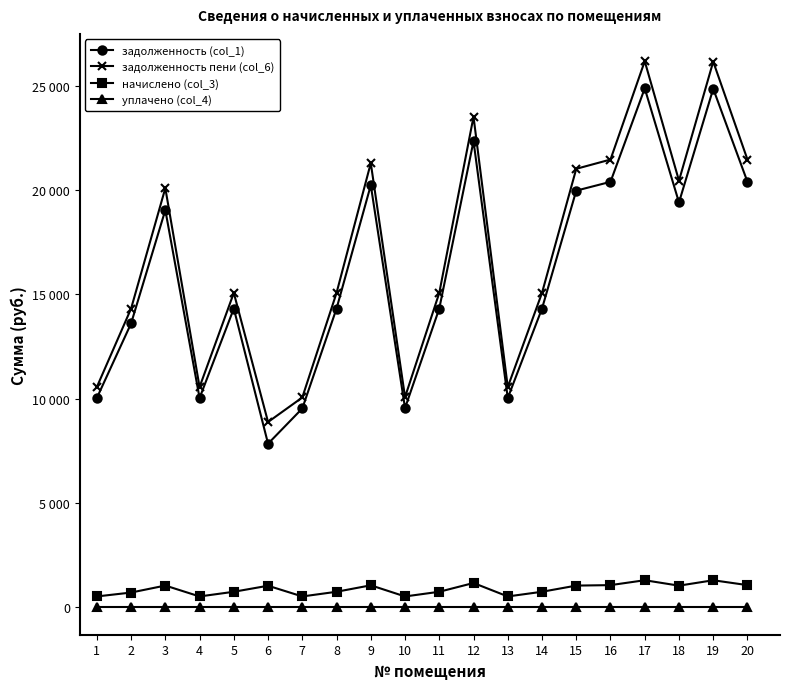

Where is the first local minimum for задолженность пени (col_6)?

4